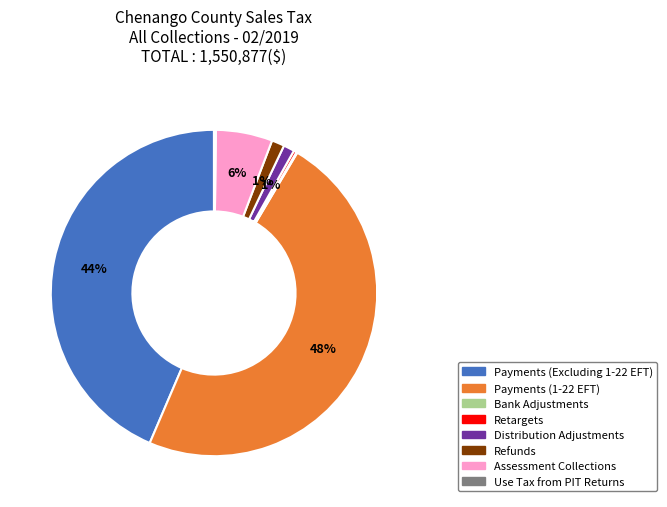

Does Payments (Excluding 1-22 EFT) account for over 50% of the chart?

No